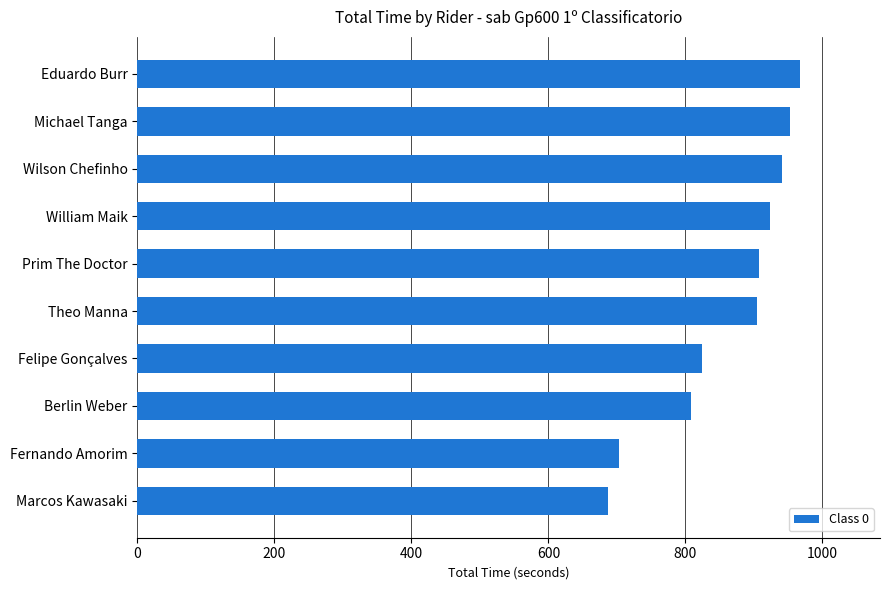

How many data points does each series have?

10